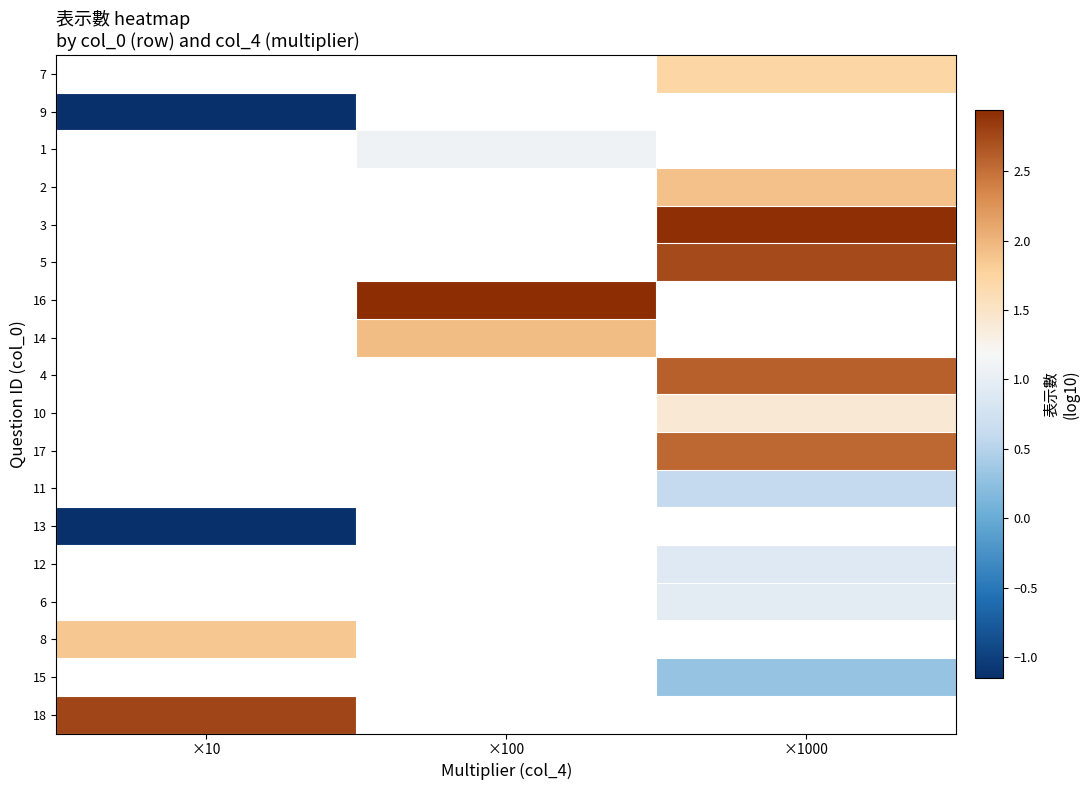

Which label corresponds to the smallest value in the chart?

×10